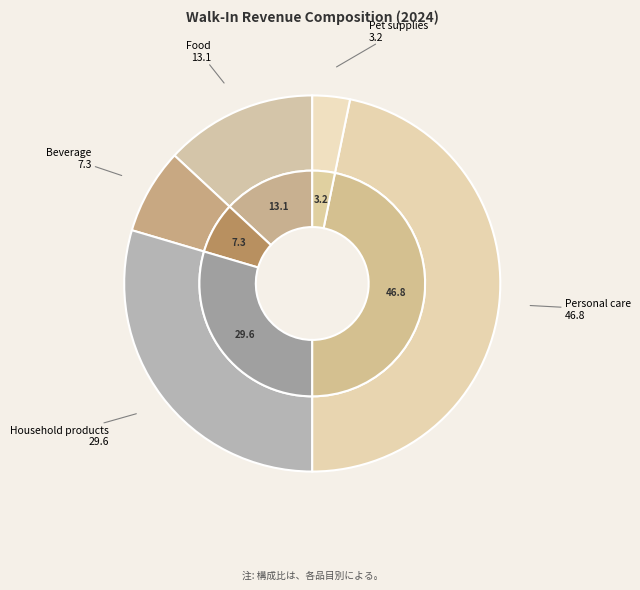

What portion of the pie excludes Personal care?

53.2%